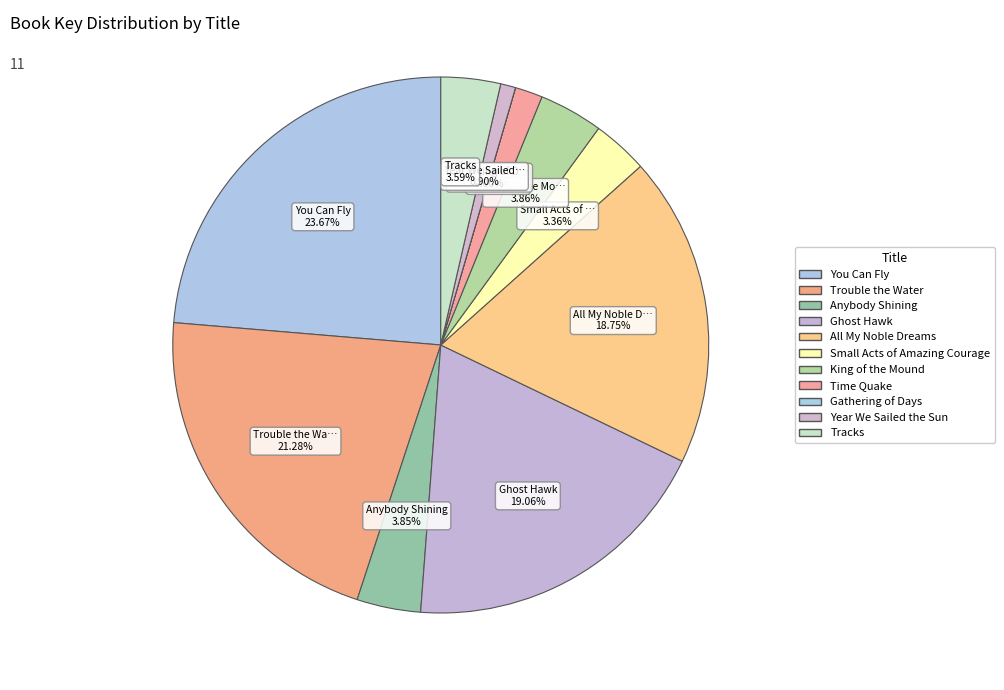

What is the smallest slice in the pie chart?

Gathering of Days